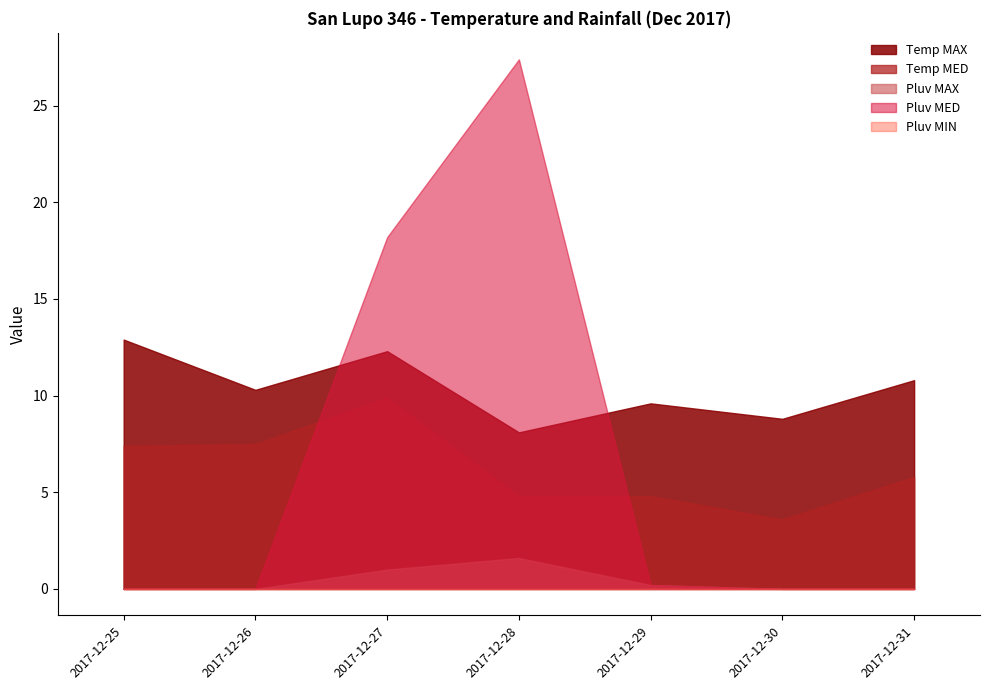

At which label does Pluv MED reach its peak?

2017-12-28